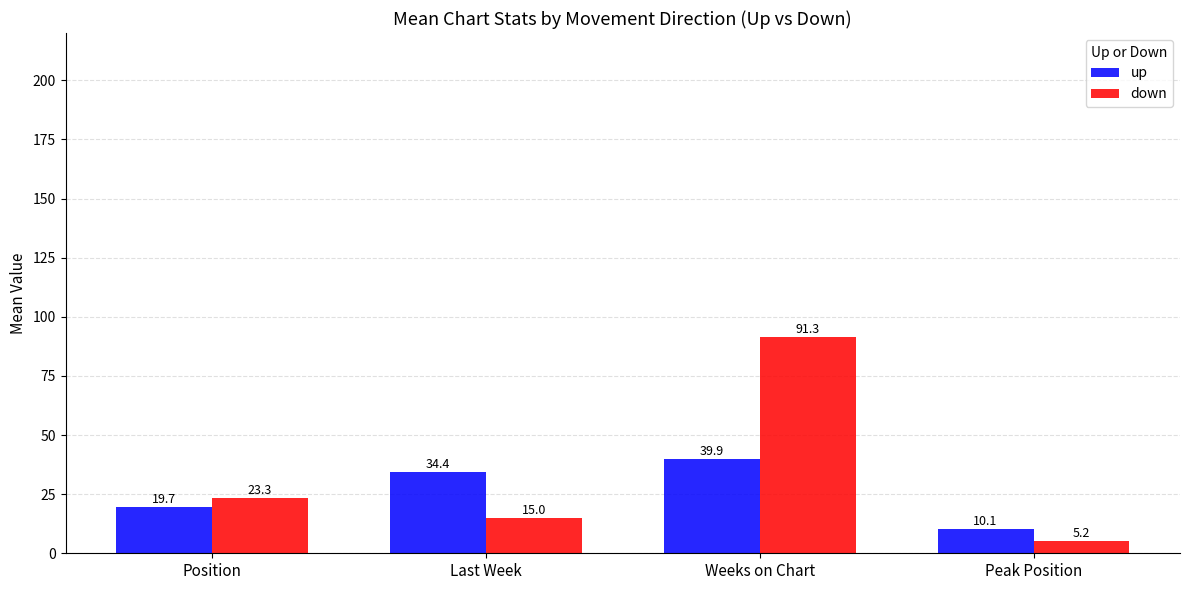

At which label does up reach its peak?

Weeks on Chart